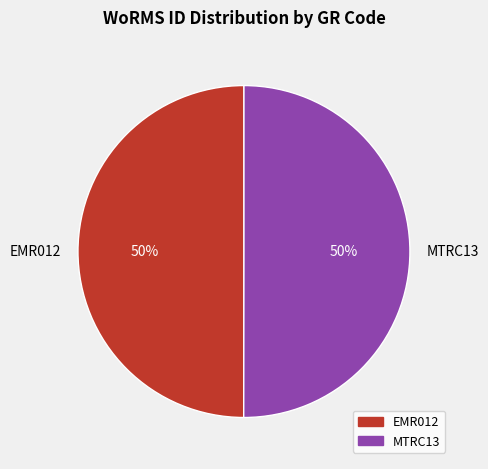

Approximately how many times larger is the value at EMR012 compared to MTRC13?

1.0